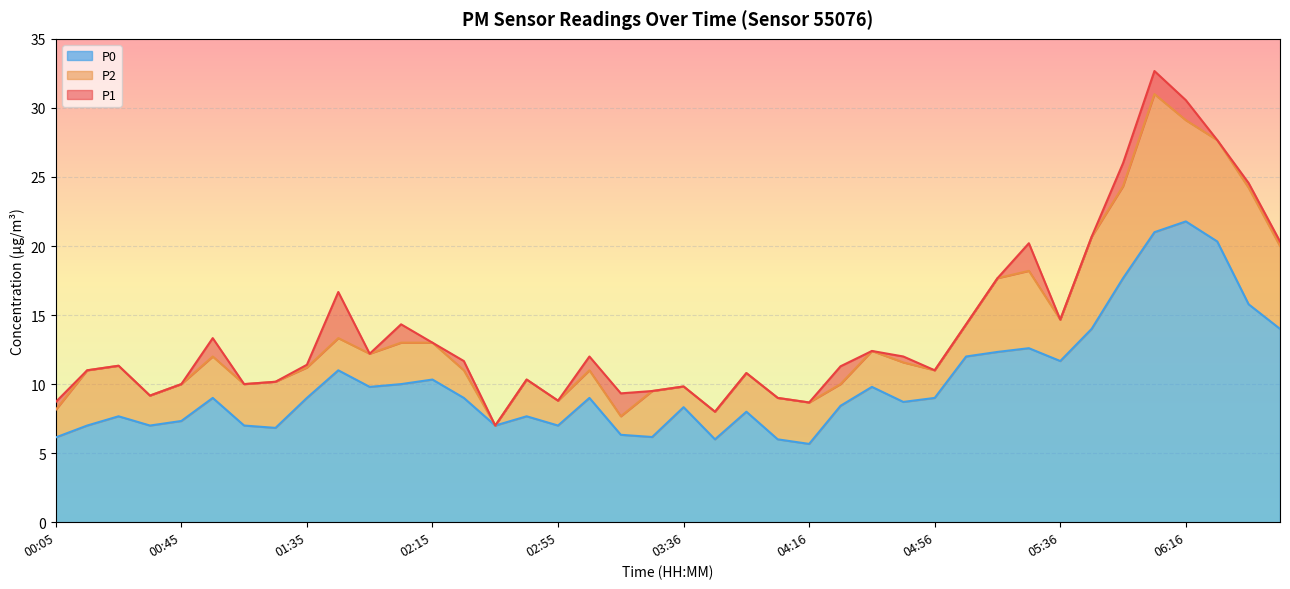

Reading left to right, list all the values displayed in this chart.

P1: 8.7	11.0	11.3	9.2	10.0	13.3	10.0	10.2	11.4	16.7	12.2	14.3	13.0	11.7	7.0	10.3	8.8	12.0	9.3	9.5	9.8	8.0	10.8	9.0	8.7	11.3	12.4	12.0	11.0	14.3	17.7	20.2	14.7	20.7	26.0	32.7	30.6	27.7	24.6	20.3
P2: 8.1	11.0	11.3	9.2	10.0	12.0	10.0	10.2	11.2	13.3	12.2	13.0	13.0	11.0	7.0	10.3	8.8	11.0	7.7	9.5	9.8	8.0	10.8	9.0	8.7	10.0	12.4	11.6	11.0	14.3	17.7	18.2	14.7	20.7	24.3	31.0	29.1	27.7	24.2	20.0
P0: 6.1	7.0	7.7	7.0	7.3	9.0	7.0	6.8	9.0	11.0	9.8	10.0	10.3	9.0	7.0	7.7	7.0	9.0	6.3	6.2	8.3	6.0	8.0	6.0	5.7	8.4	9.8	8.7	9.0	12.0	12.3	12.6	11.7	14.0	17.7	21.0	21.8	20.3	15.8	14.0